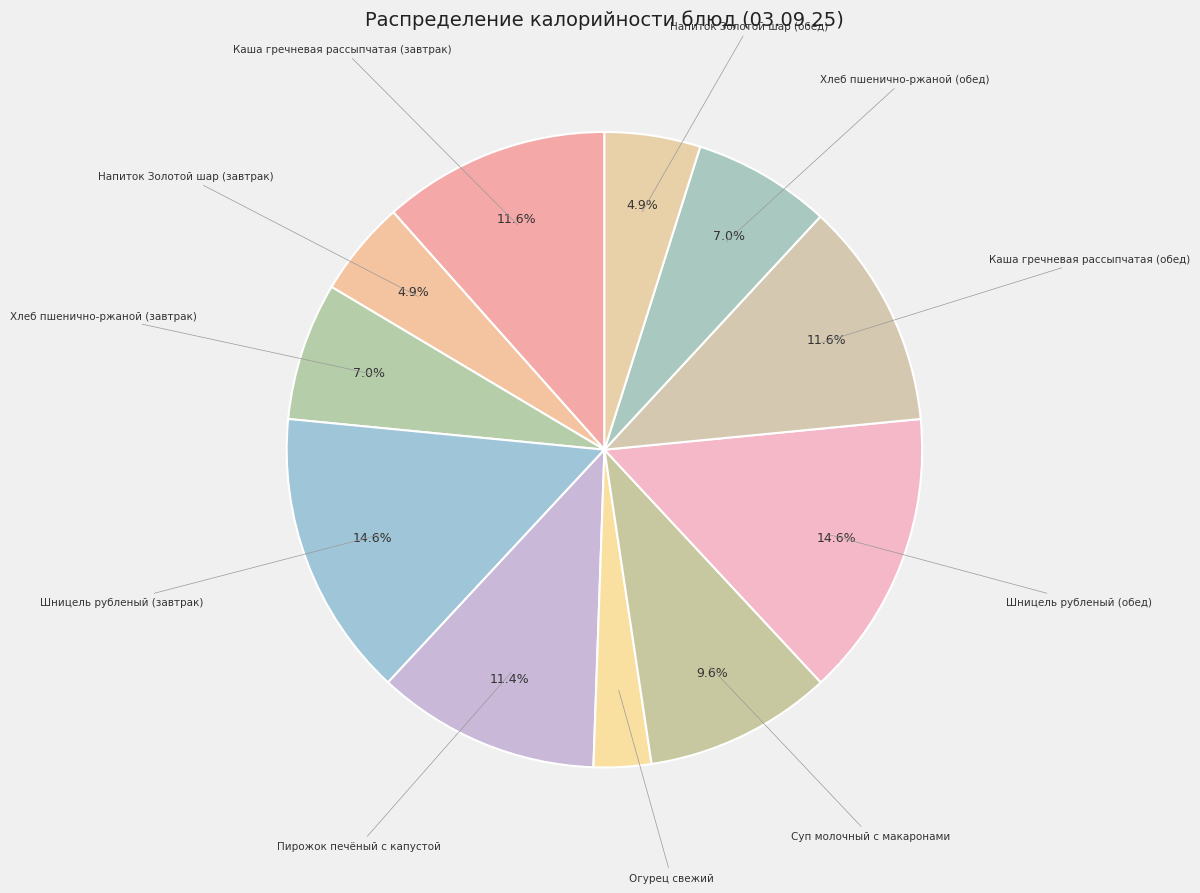

To the nearest percent, what is the difference between the largest and smallest slice percentages?

12%